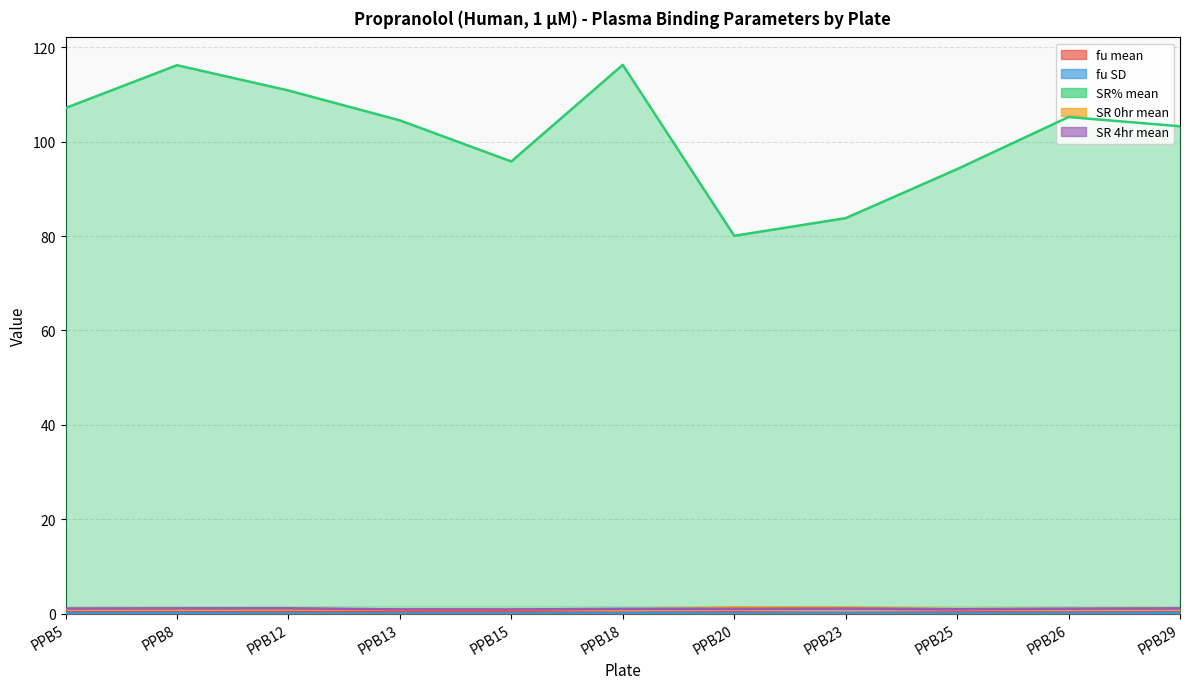

At which category does the chart reach its peak across all series?

PPB18